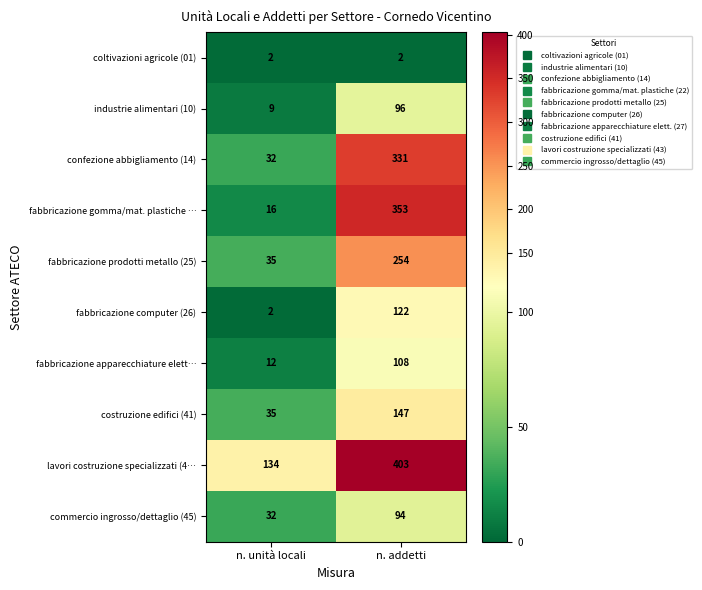

What is the difference between the fabbricazione computer (26) values at n. unità locali and n. addetti?

120